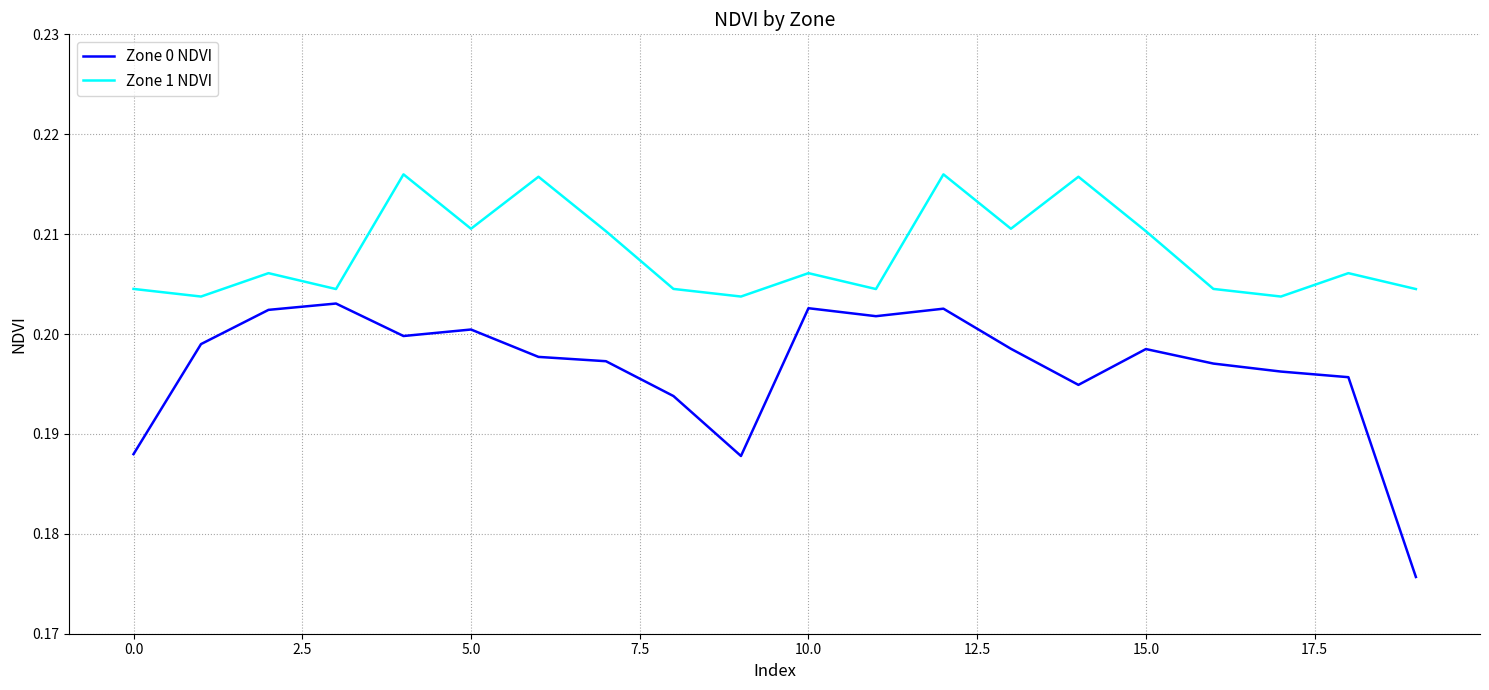

Which series has the largest total across all categories?

Zone 1 NDVI